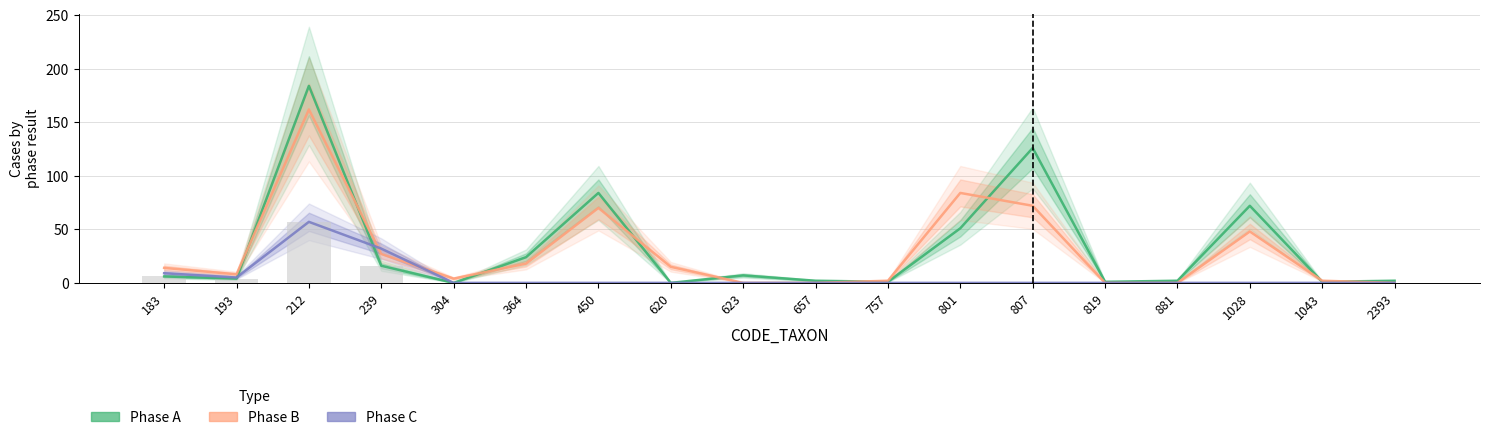

What is the maximum value shown in the chart?

184